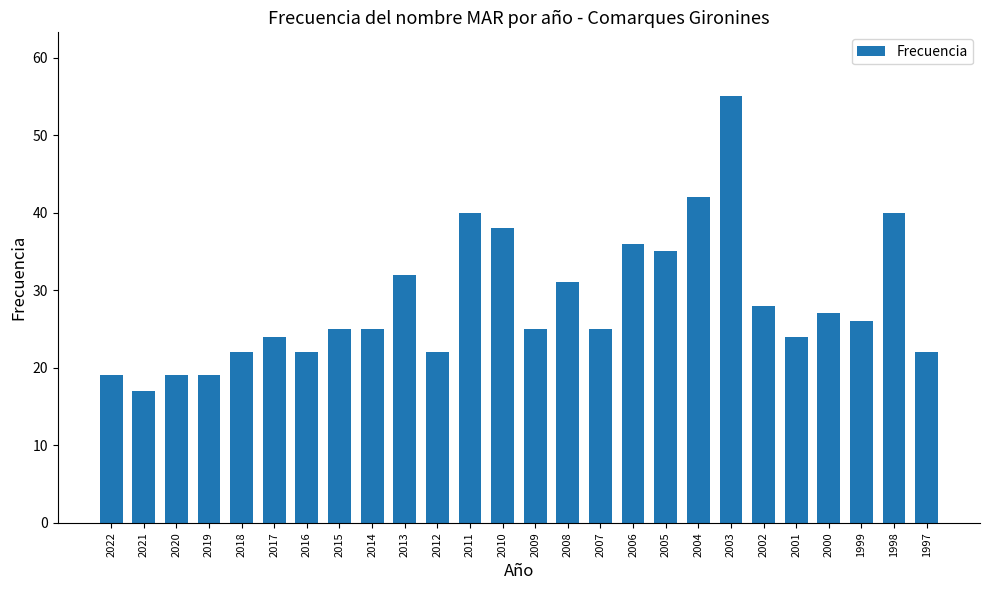

How many series are shown in this chart?

1